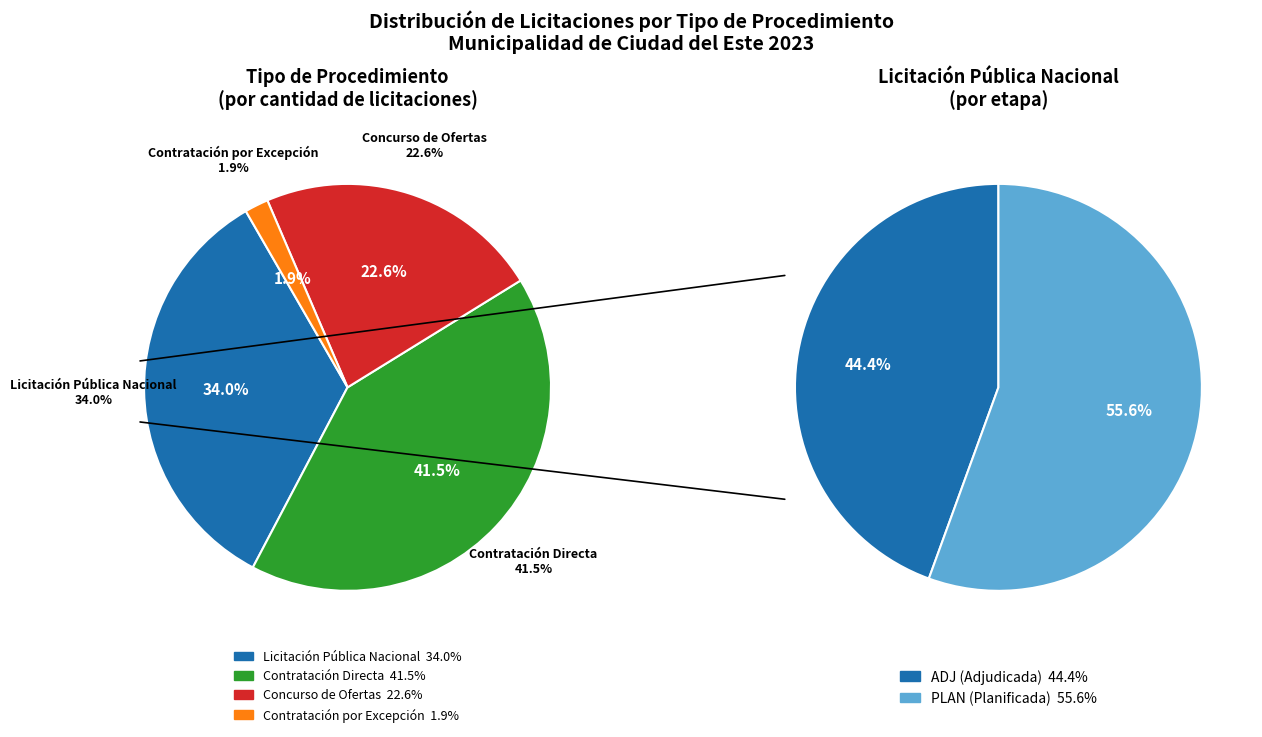

What percentage is the Licitación Pública Nacional slice, to the nearest percent?

34%